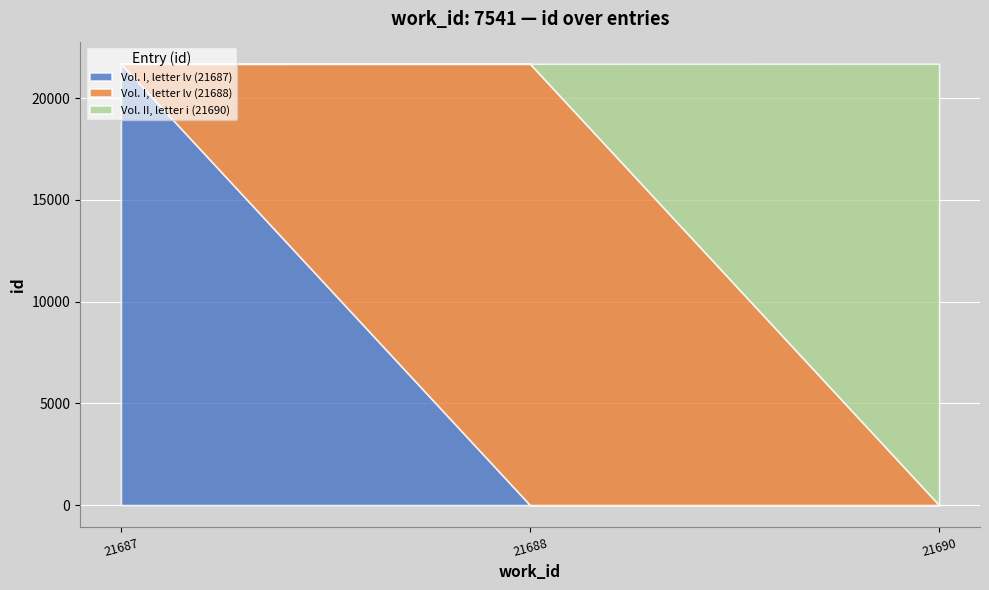

Approximately how many times larger is the value at Vol. I, letter lv (21688) compared to Vol. I, letter lv (21687)?

1.0